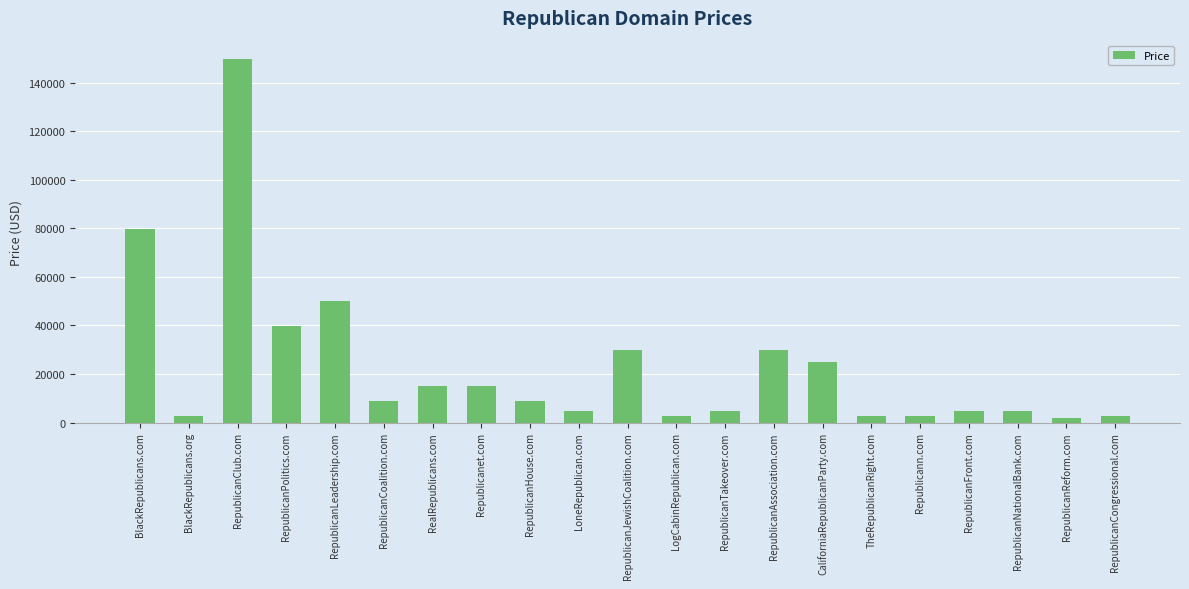

What is the change in value from RepublicanClub.com to CaliforniaRepublicanParty.com?

-125000